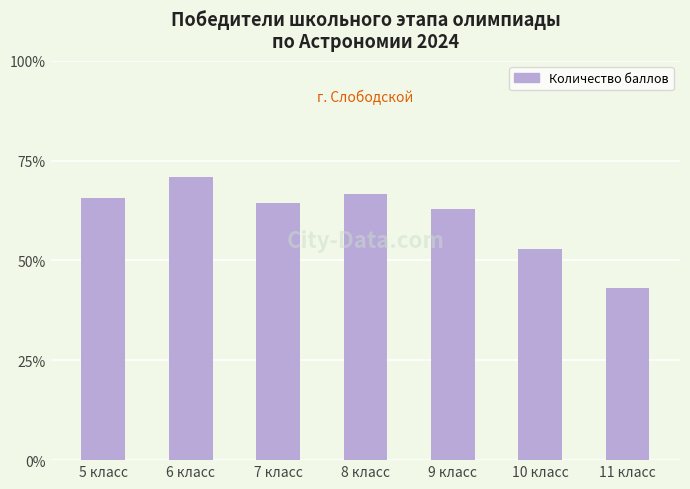

What is the label of the 5th bar from the right?

7 класс